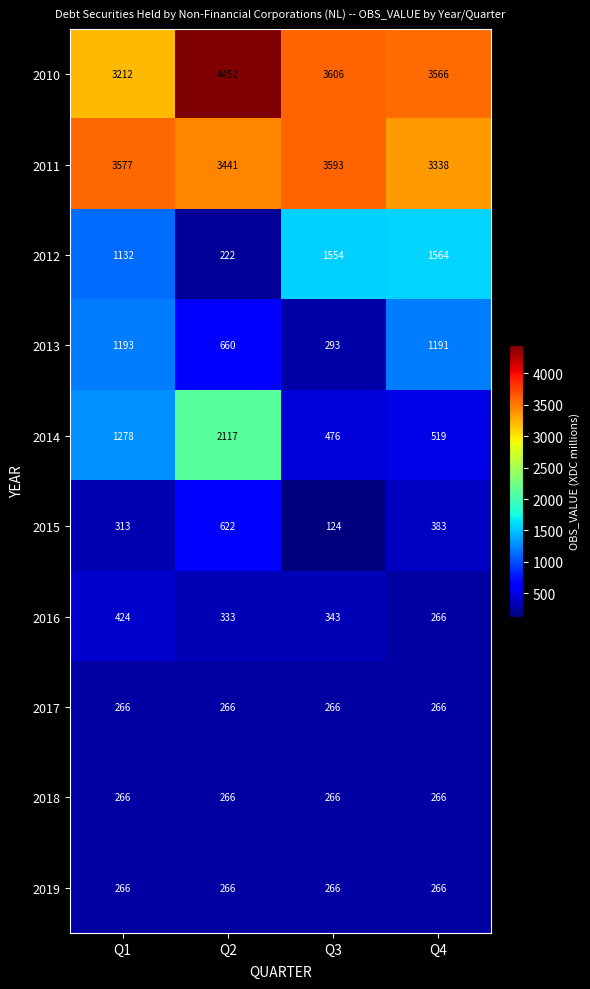

The value of 2018 at Q2 is 402. True or false?

False